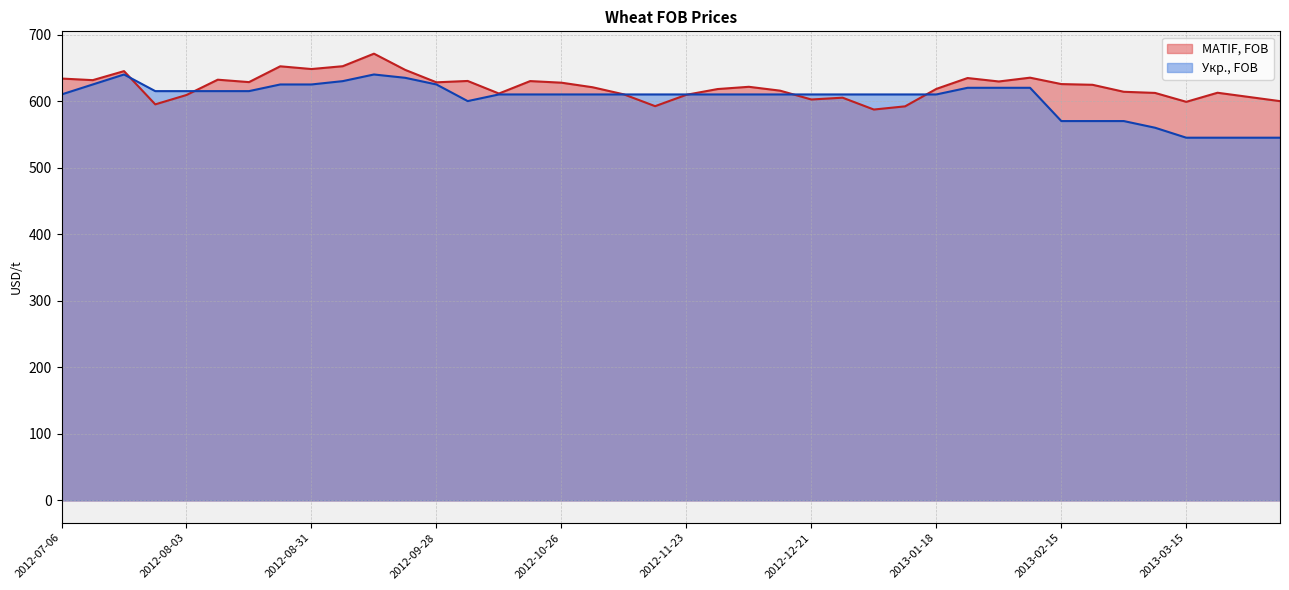

True or false: Укр., FOB and MATIF, FOB cross at least once.

True